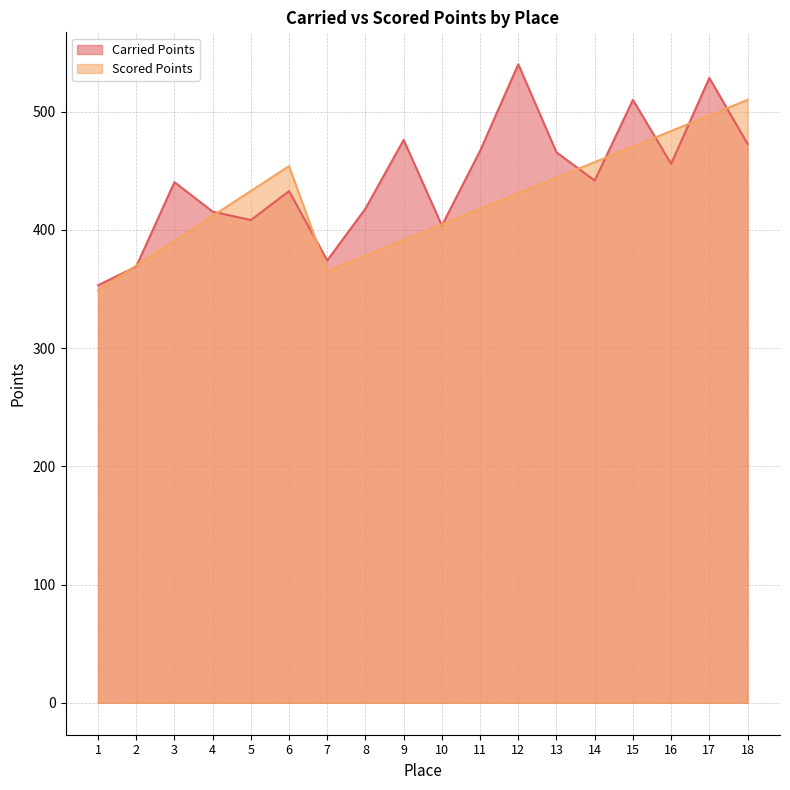

At which category is the sum across all series the highest?

17